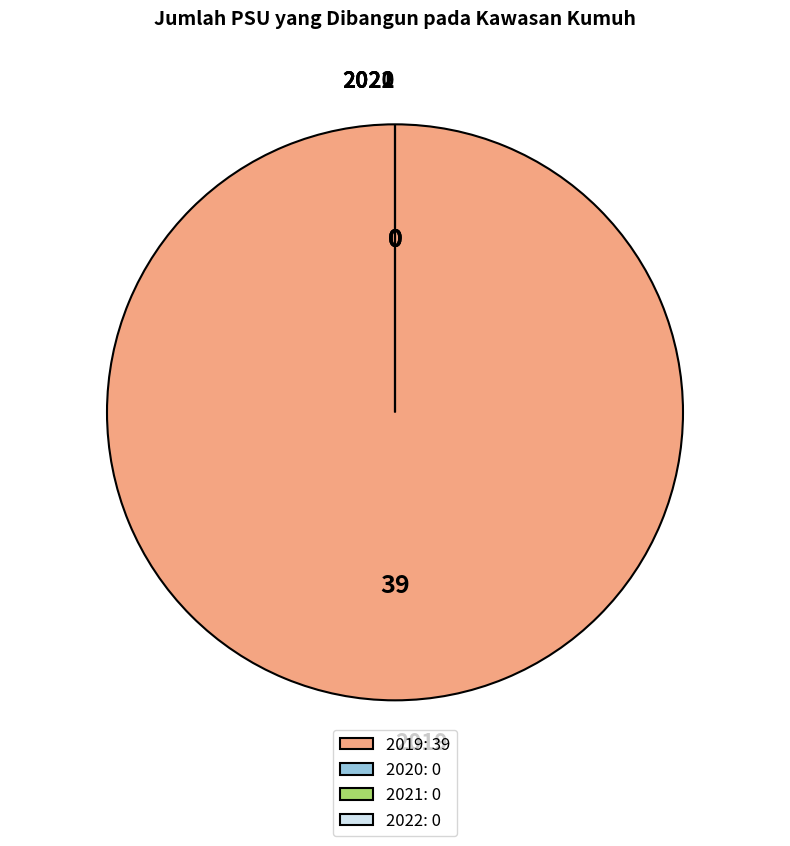

To the nearest percent, what portion does 2019 represent?

100%